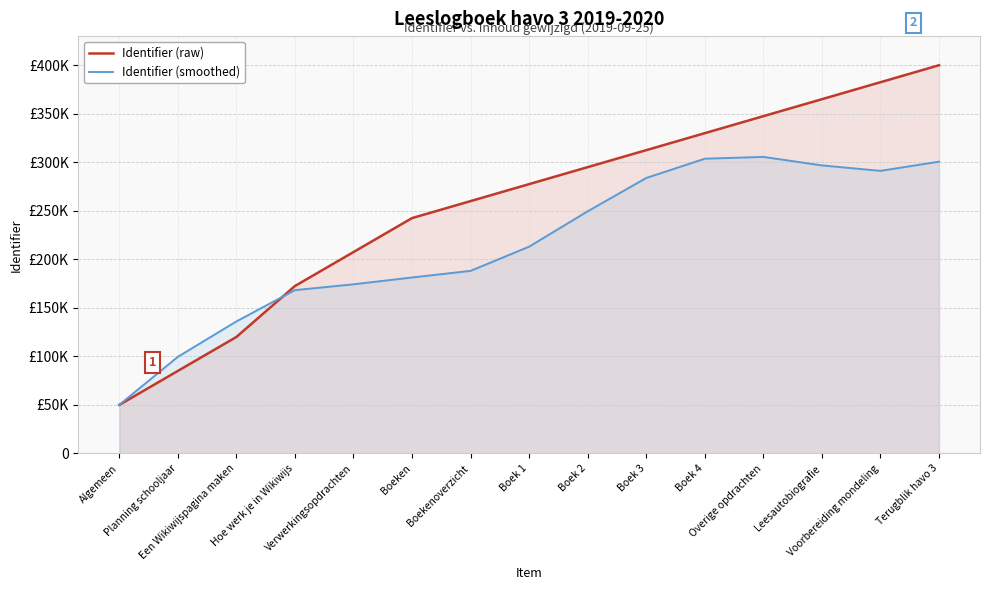

Rank the categories by Identifier (raw) value from highest to lowest.

Terugblik havo 3, Voorbereiding mondeling, Leesautobiografie, Overige opdrachten, Boek 4, Boek 3, Boek 2, Boek 1, Boekenoverzicht, Boeken, Verwerkingsopdrachten, Hoe werk je in Wikiwijs, Een Wikiwijspagina maken, Planning schooljaar, Algemeen